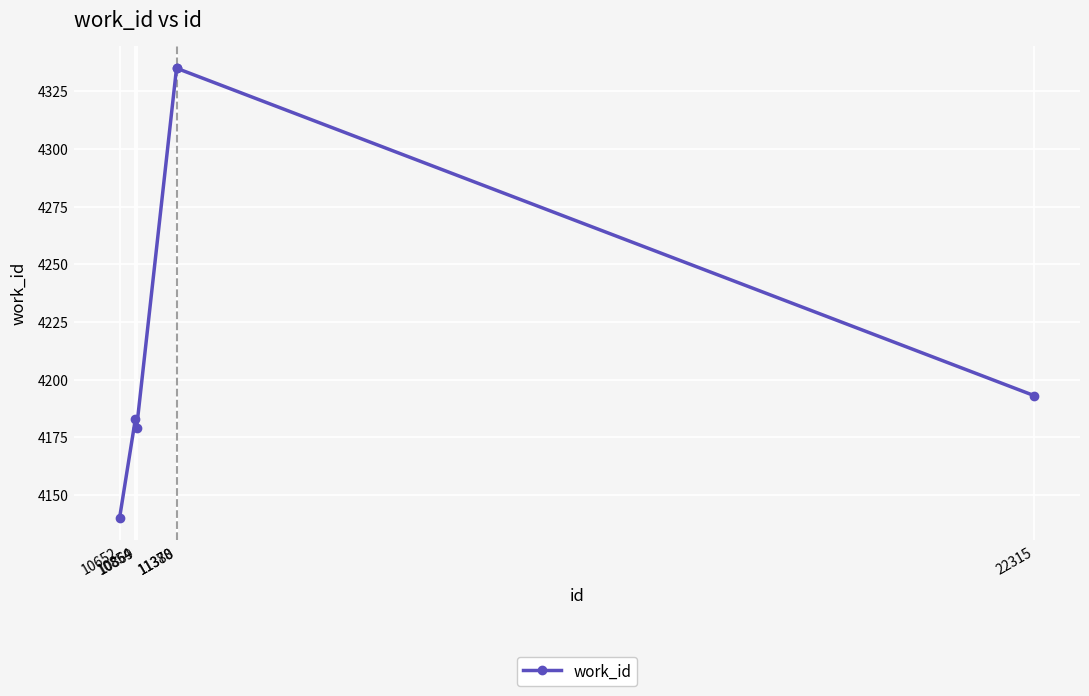

What is the difference between the maximum and second lowest values?

156